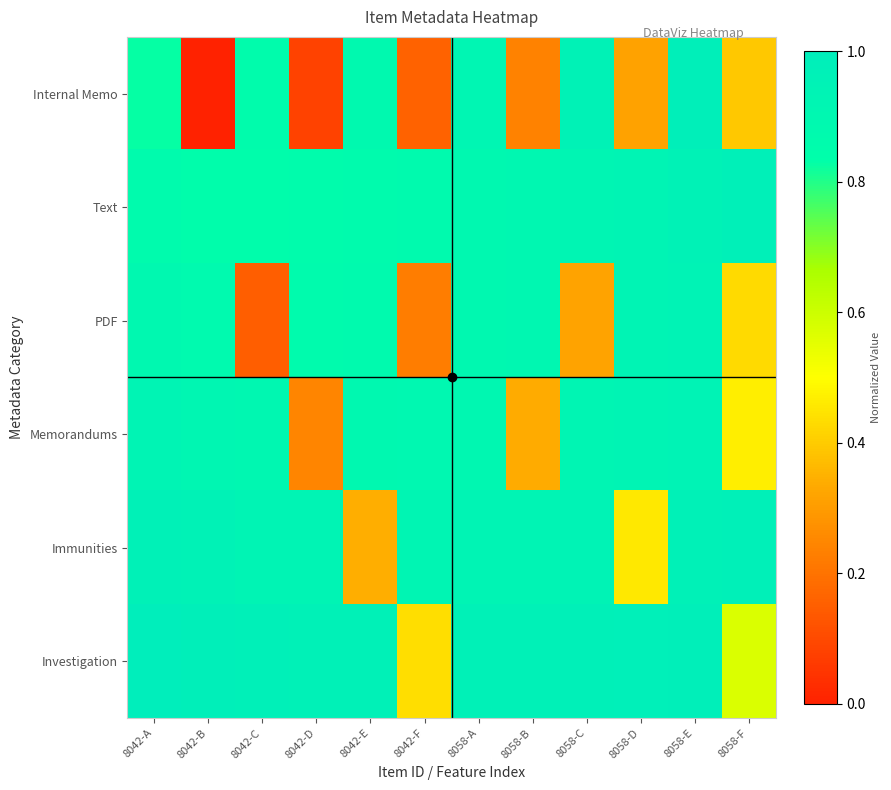

Which has a higher value, 8058-D or 8042-B?

8058-D